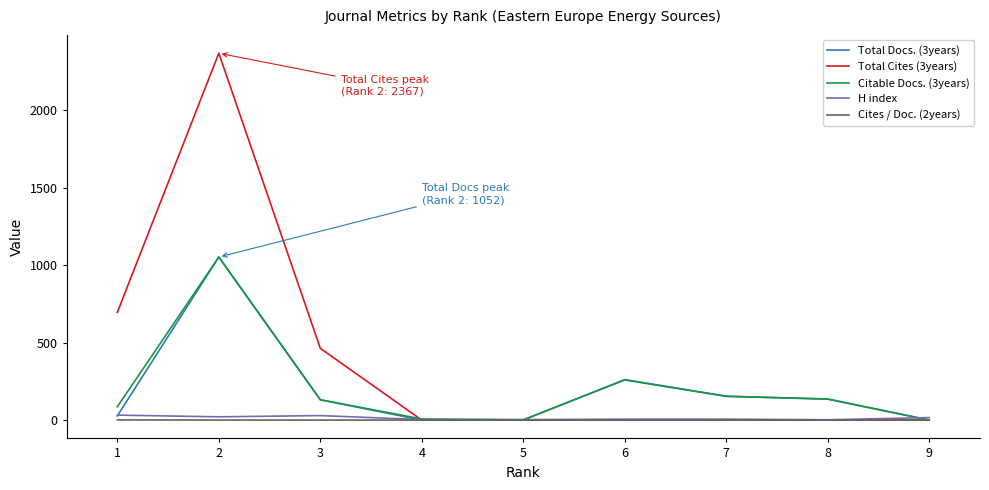

What is the maximum value shown in the chart?

2367.0